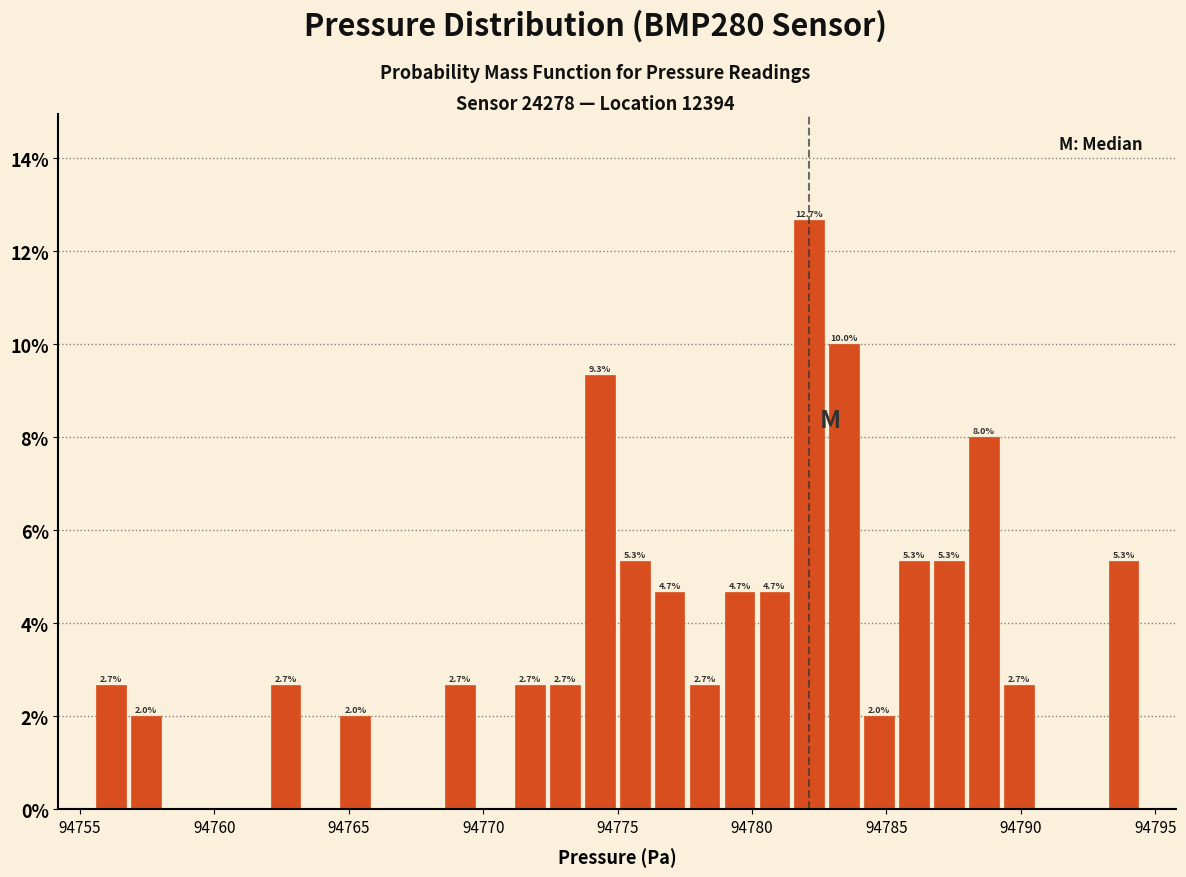

Read against the x-axis, roughly where is the centre of the tallest bar?

94782.0